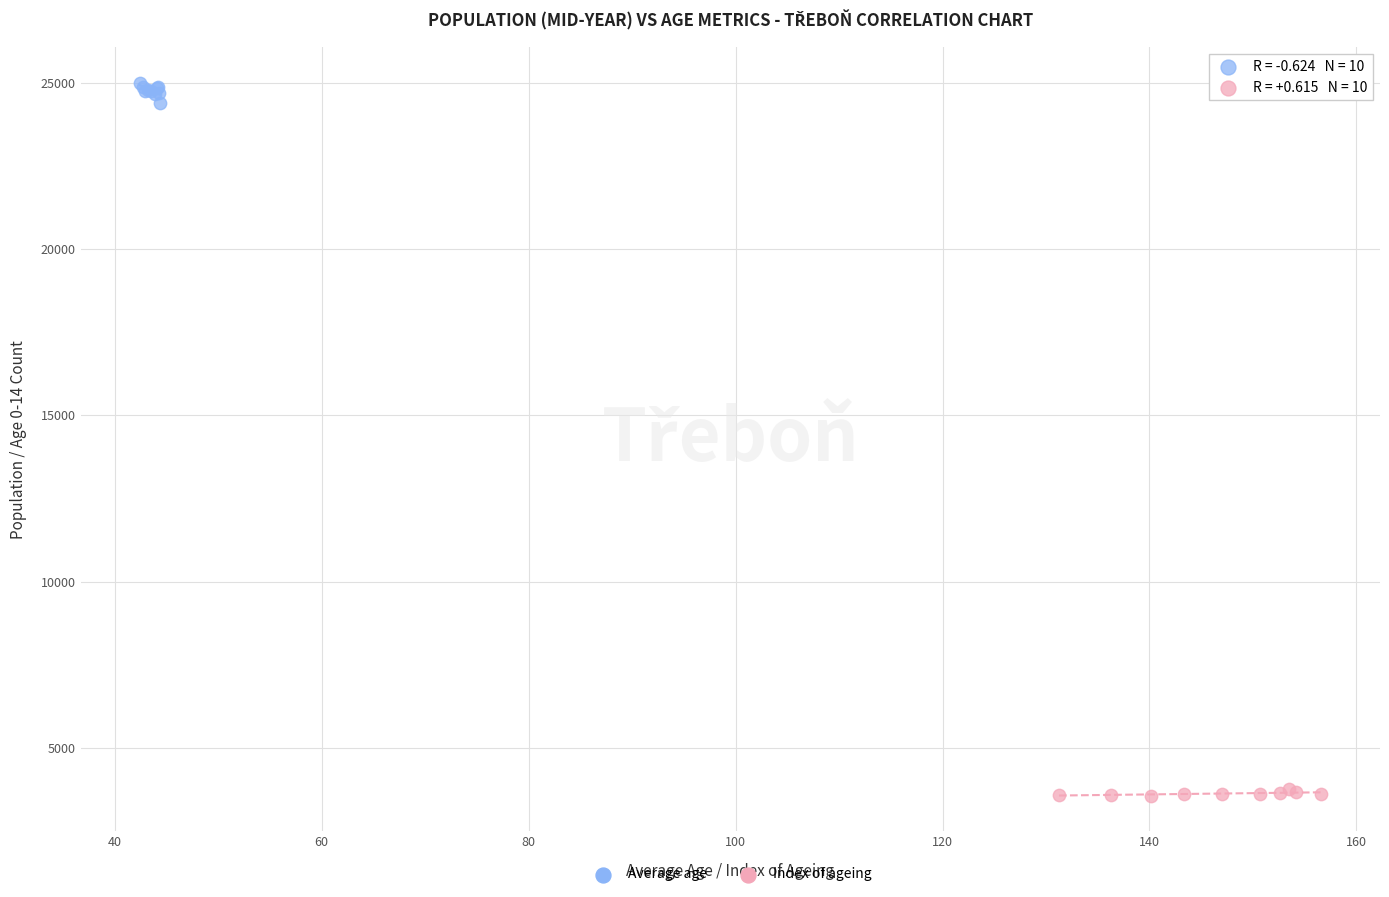

Which series reaches the minimum Y coordinate?

Index of ageing